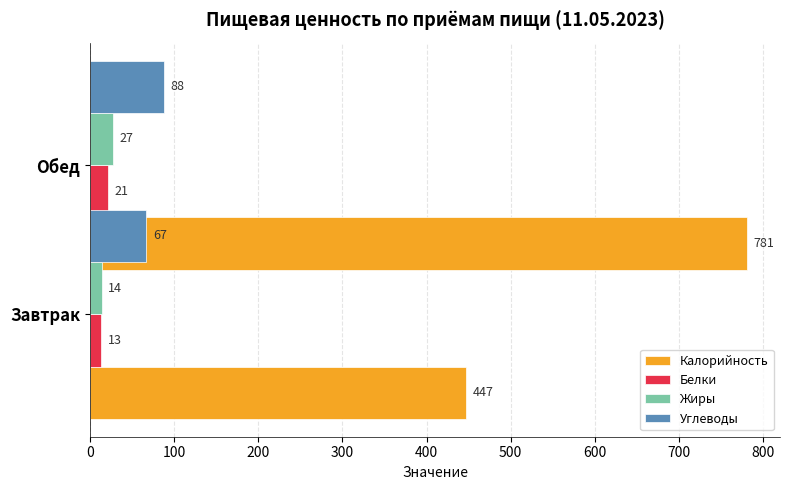

Reading right to left, transcribe all the data shown in this chart.

Калорийность: 781	447
Белки: 21	13
Жиры: 27	14
Углеводы: 88	67